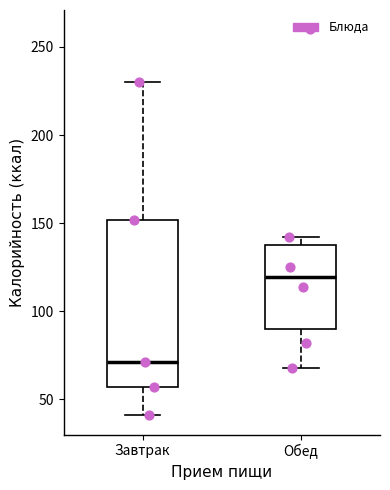

Comparing the boxes themselves (not the whiskers), which one is the tallest?

Завтрак